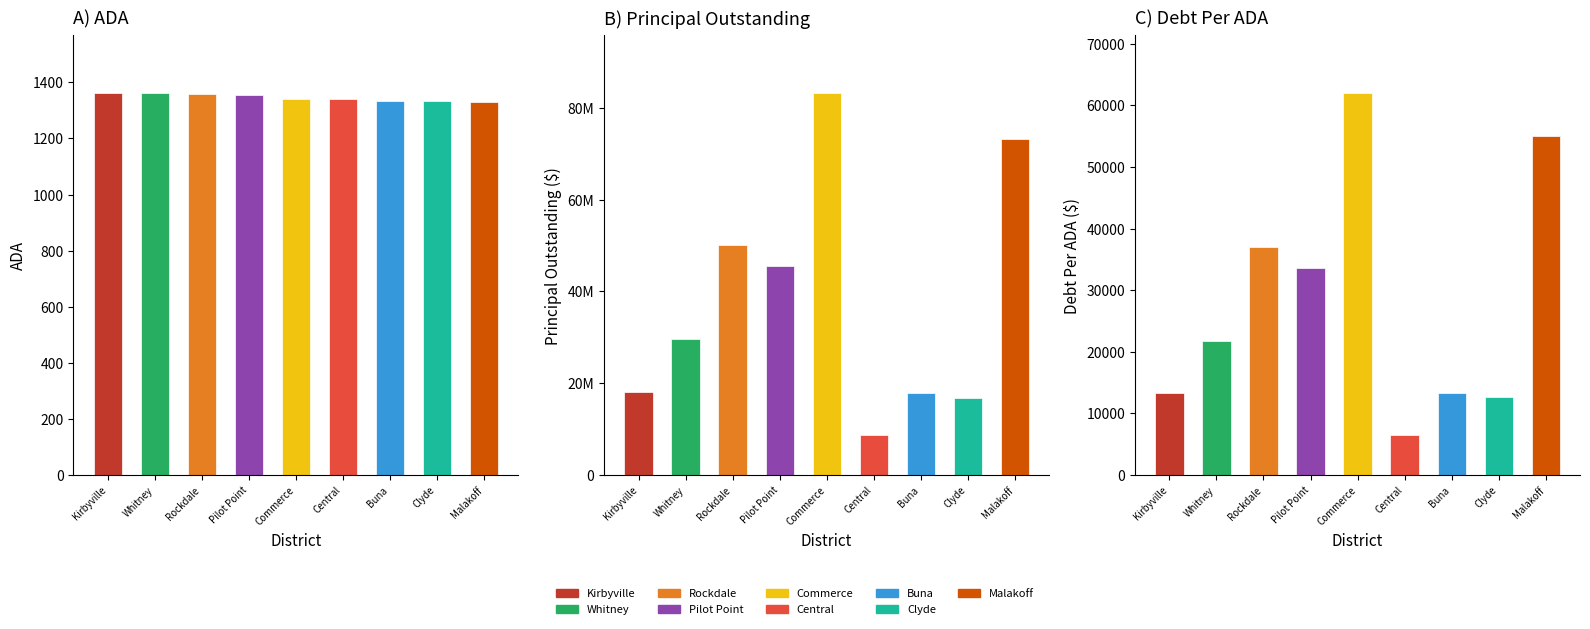

Between Whitney ISD and Clyde CISD, which series saw the biggest shift?

PrincipalOutstanding